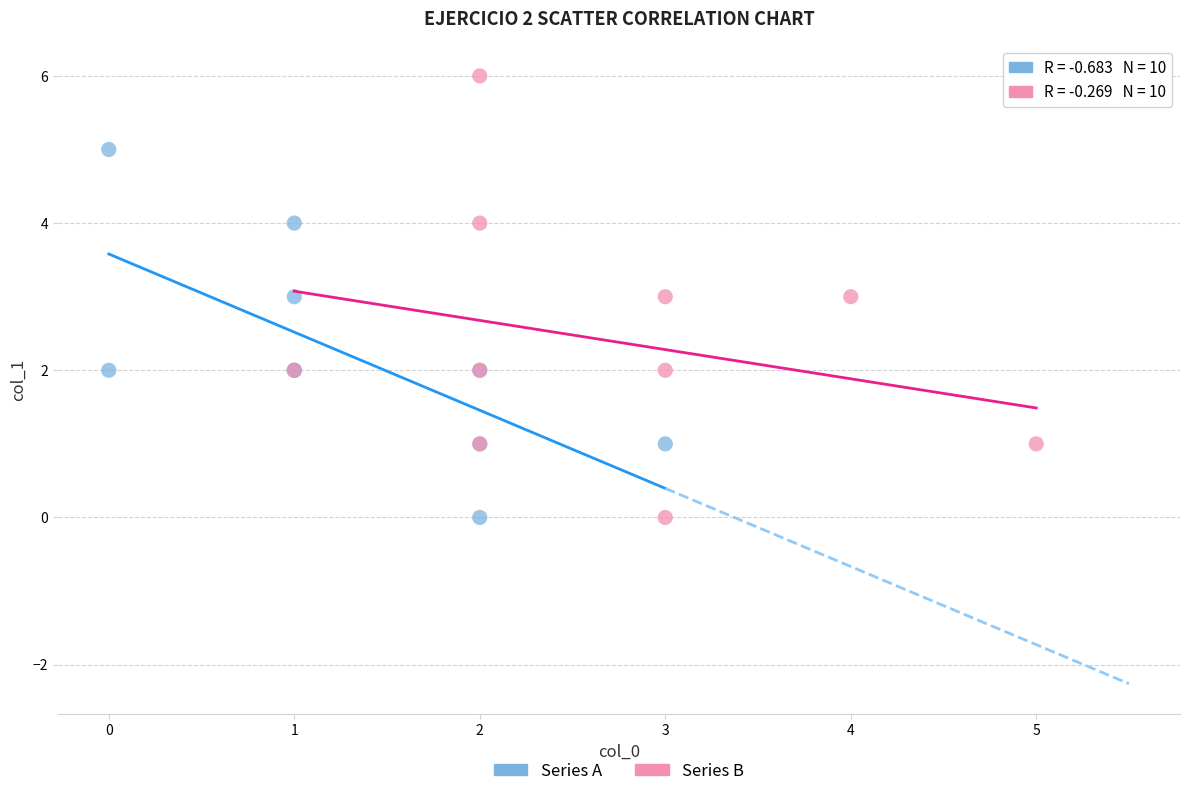

Which series has the largest Y range (max minus min)?

Series B